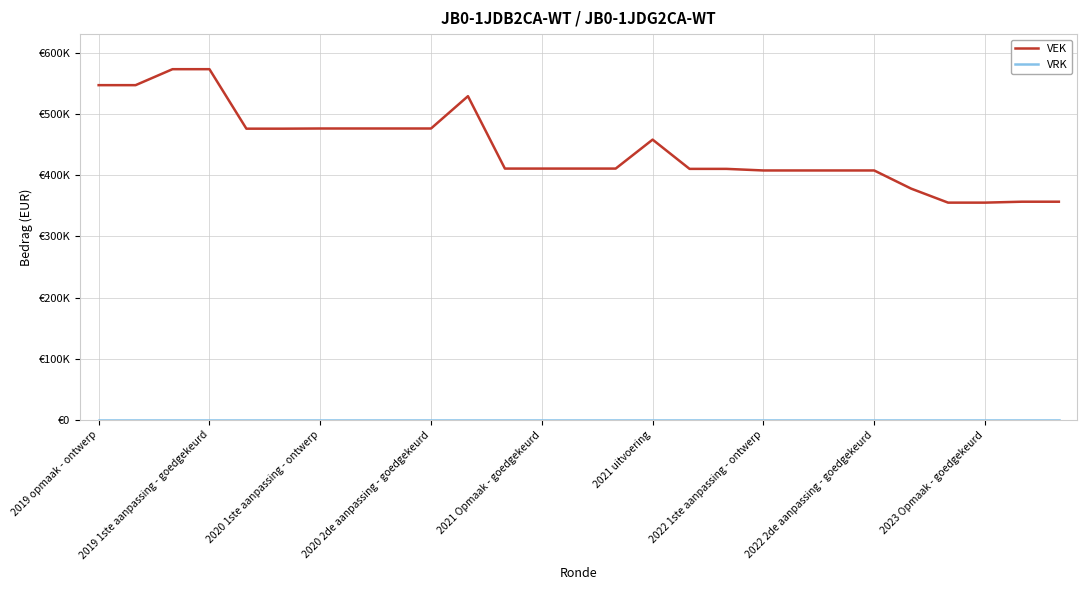

Is this an area chart (filled region under the line)?

No